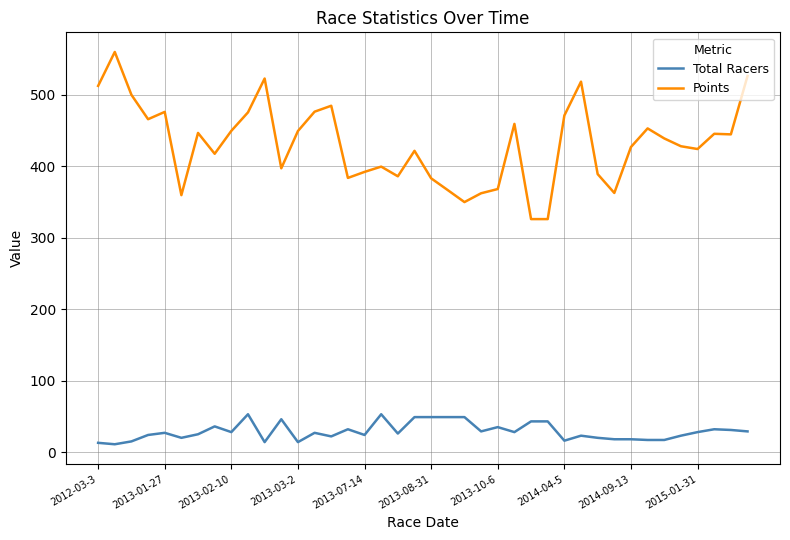

How many lines are shown in the chart?

2